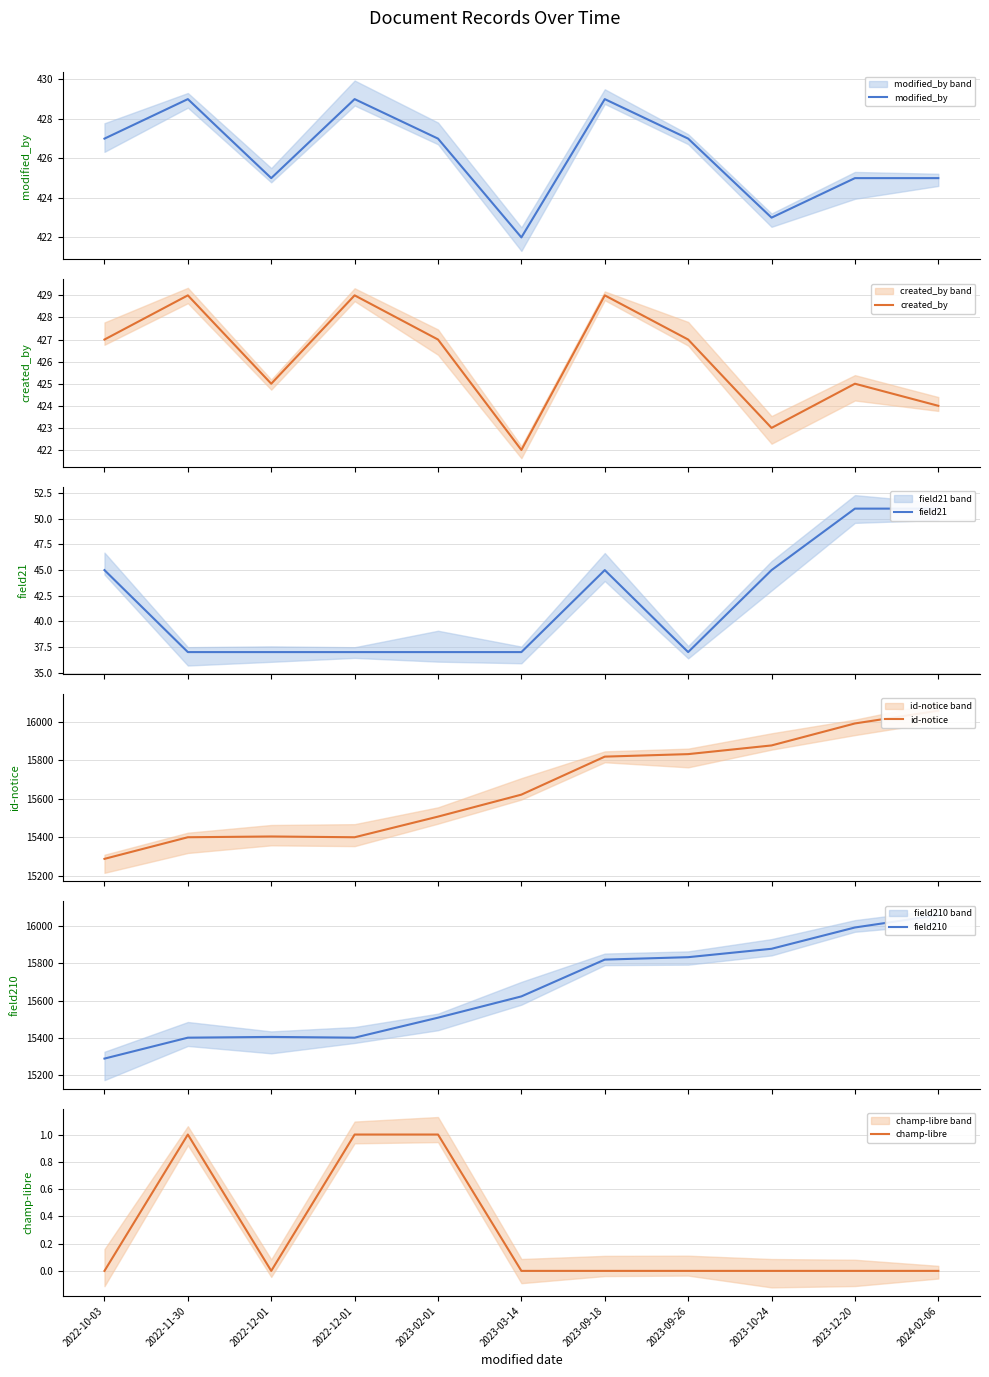

Between 2023-03-14 and 2023-12-20, which series saw the biggest shift?

id-notice